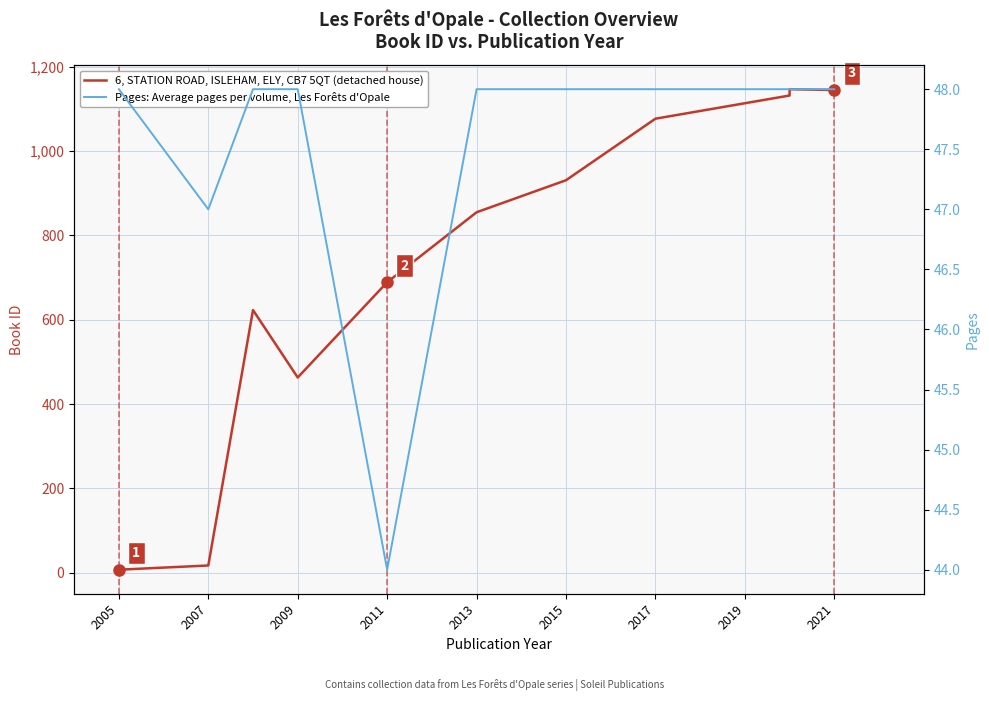

At which label is Pages: Average pages per volume, Les Forêts d'Opale closest to 46?

2007